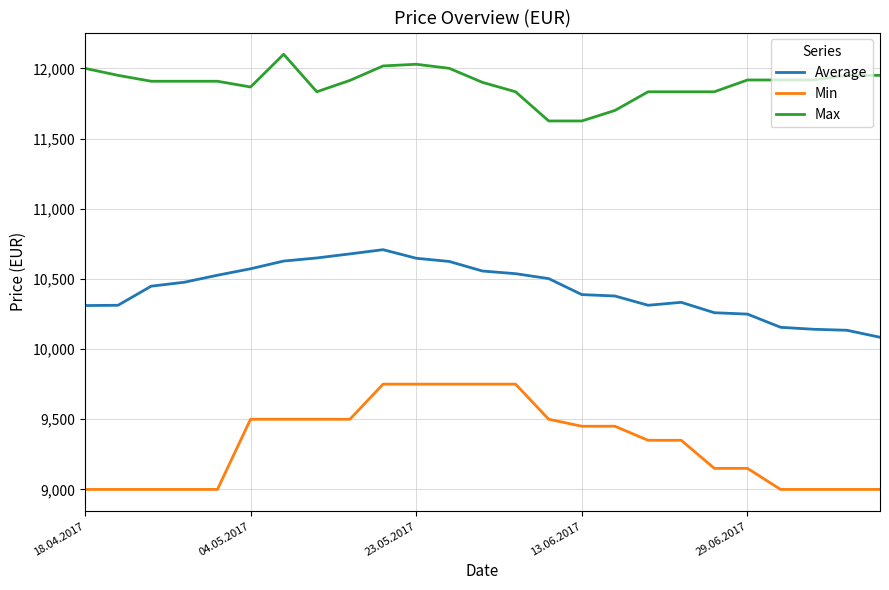

List the series in order of their overall mean, lowest first.

Min, Average, Max